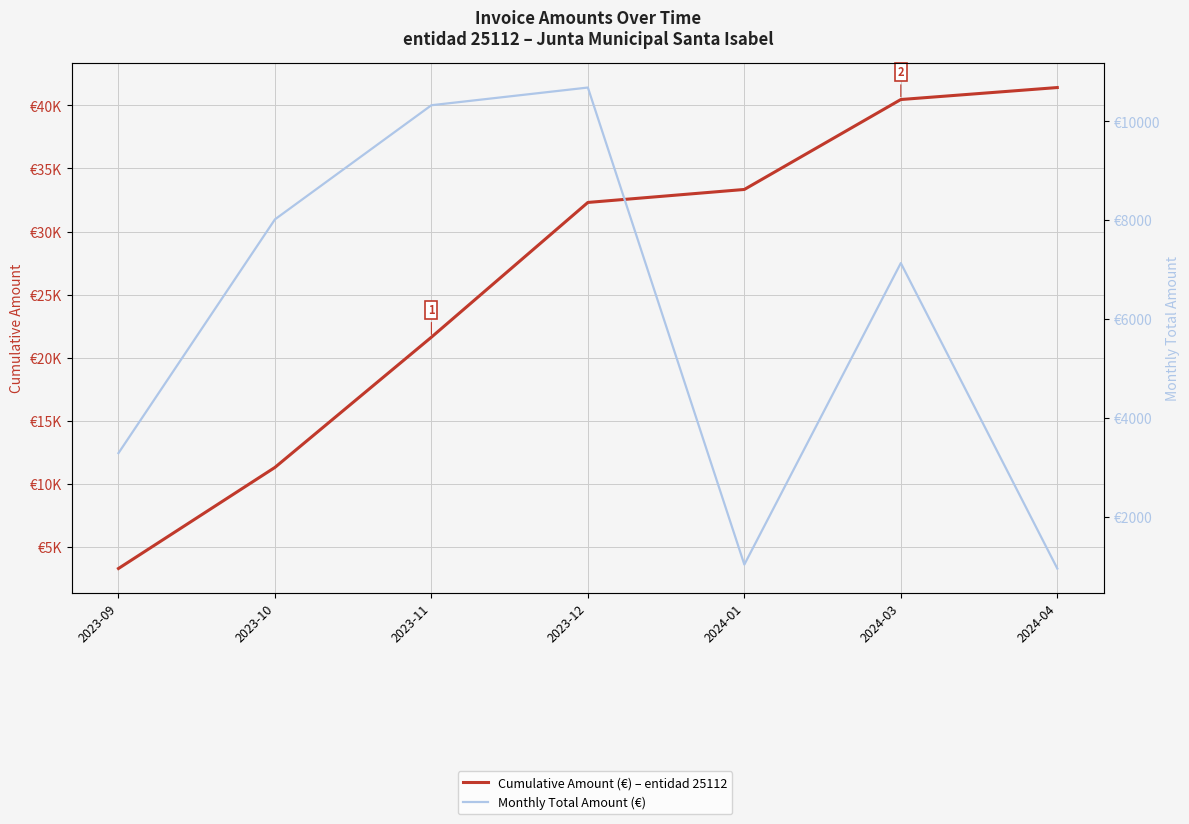

In Monthly Total Amount (€), how many points are lower than both neighbors (excluding endpoints)?

1